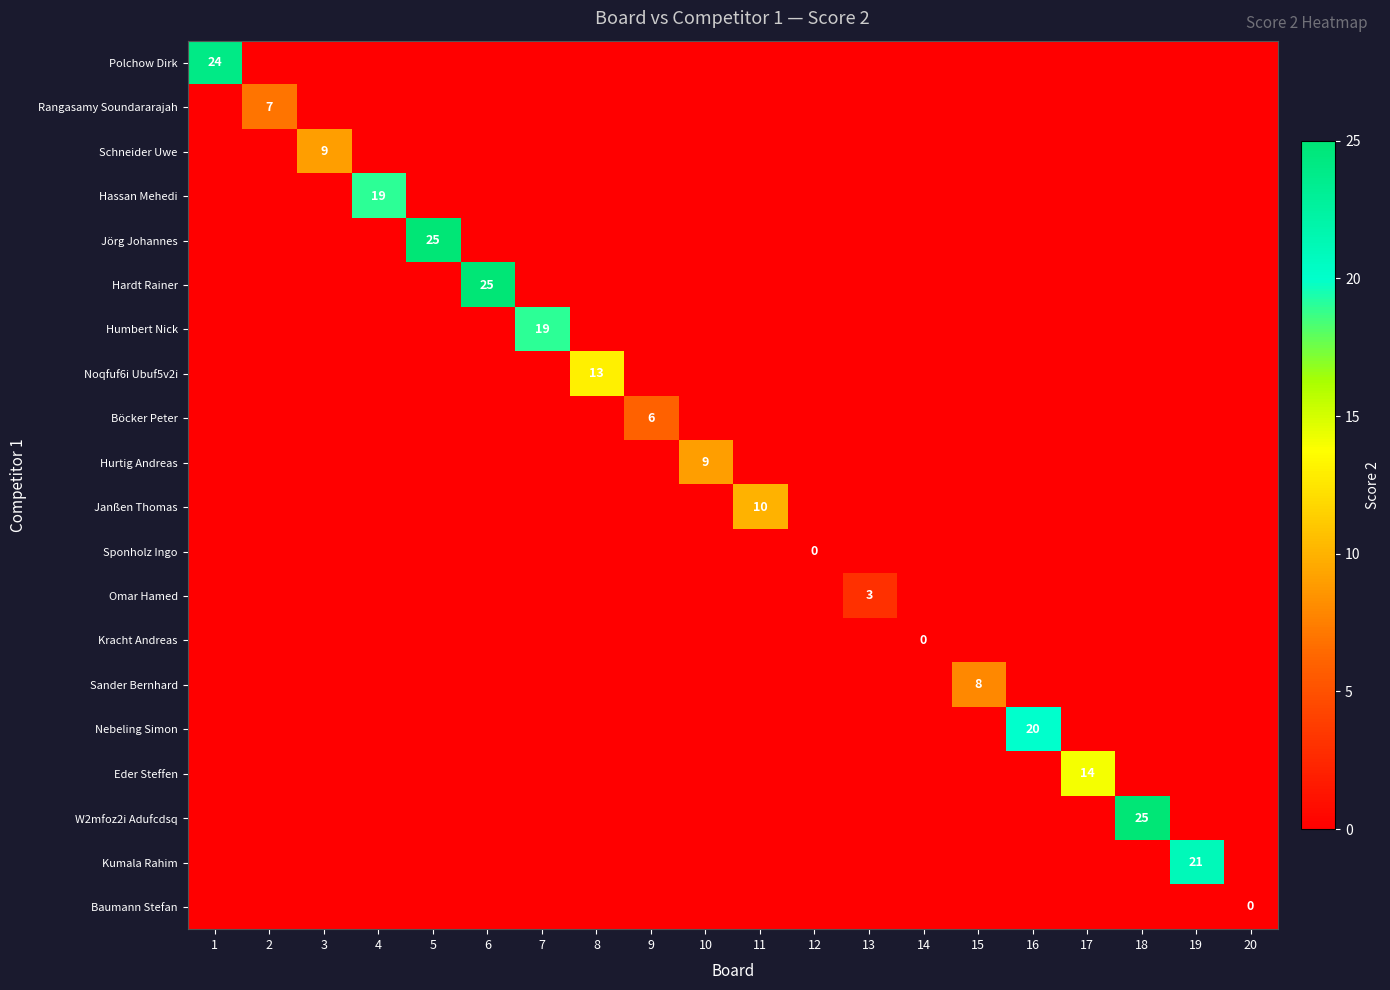

Is it true that Eder Steffen equals 6 at 17?

False